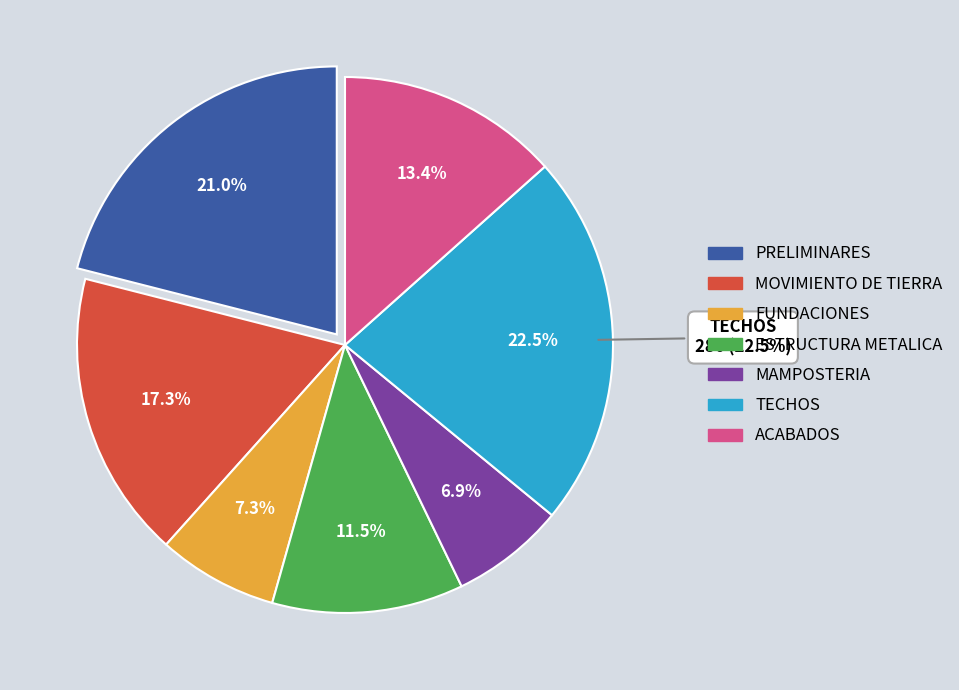

To the nearest percent, what is the difference between the ACABADOS and TECHOS slice percentages?

9%